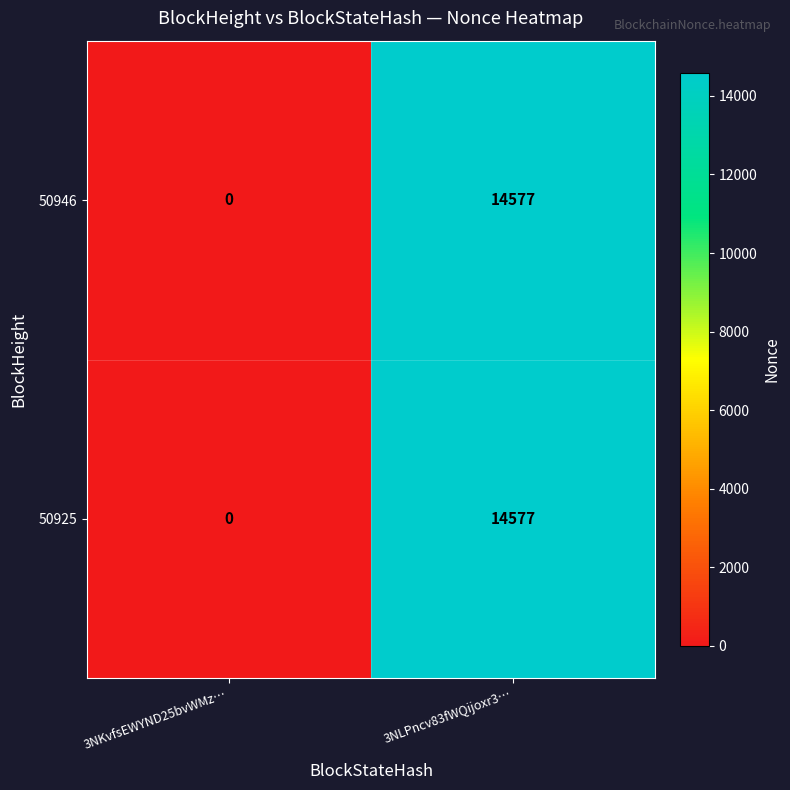

What is the maximum value shown in the chart?

14577